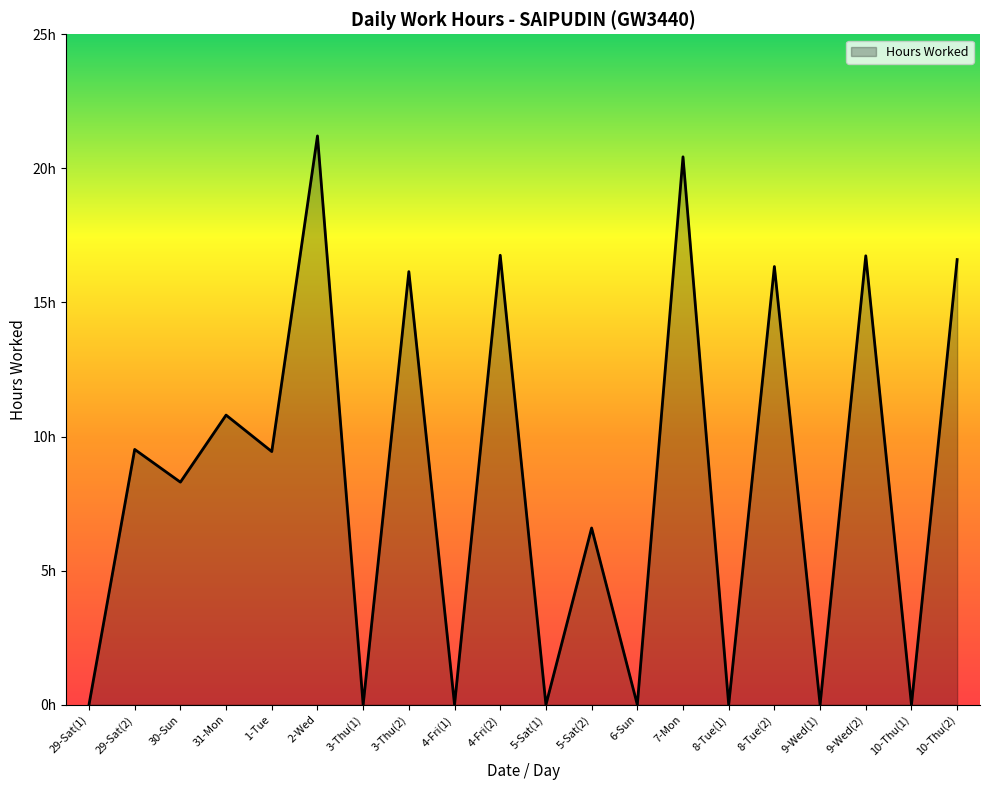

What is the sum of all values?

168.9